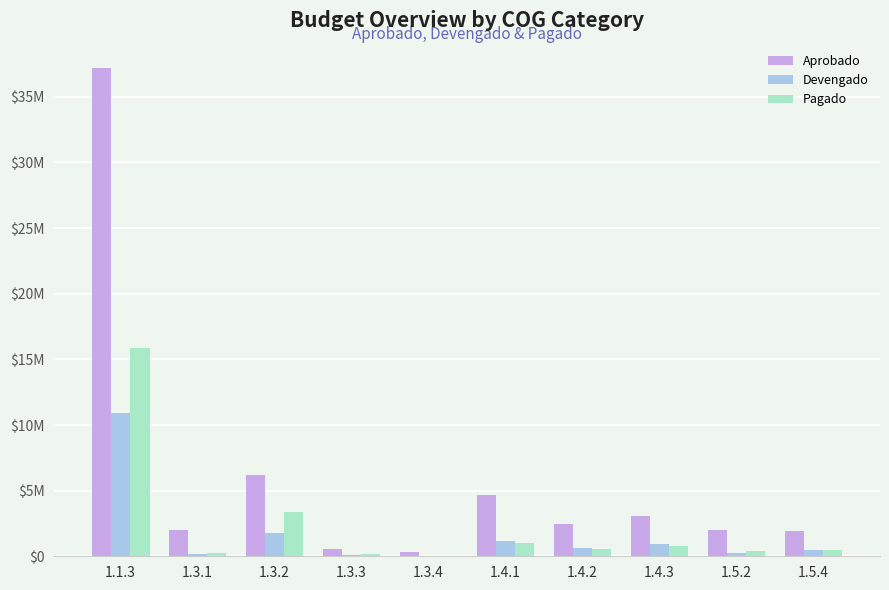

Which series has the largest total across all categories?

Aprobado